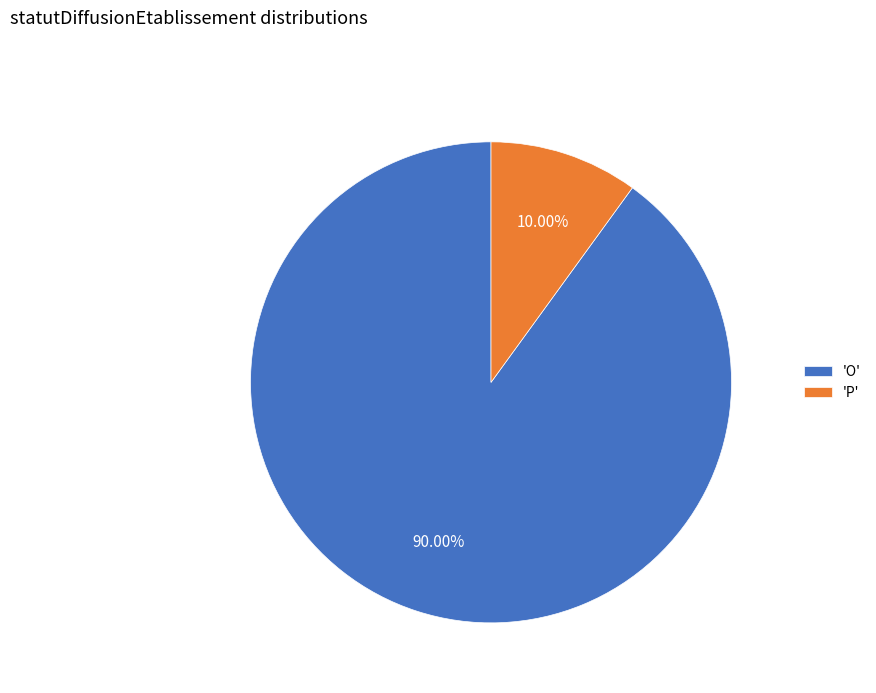

What is the ratio of the value at 'O' to the value at 'P'?

9.0